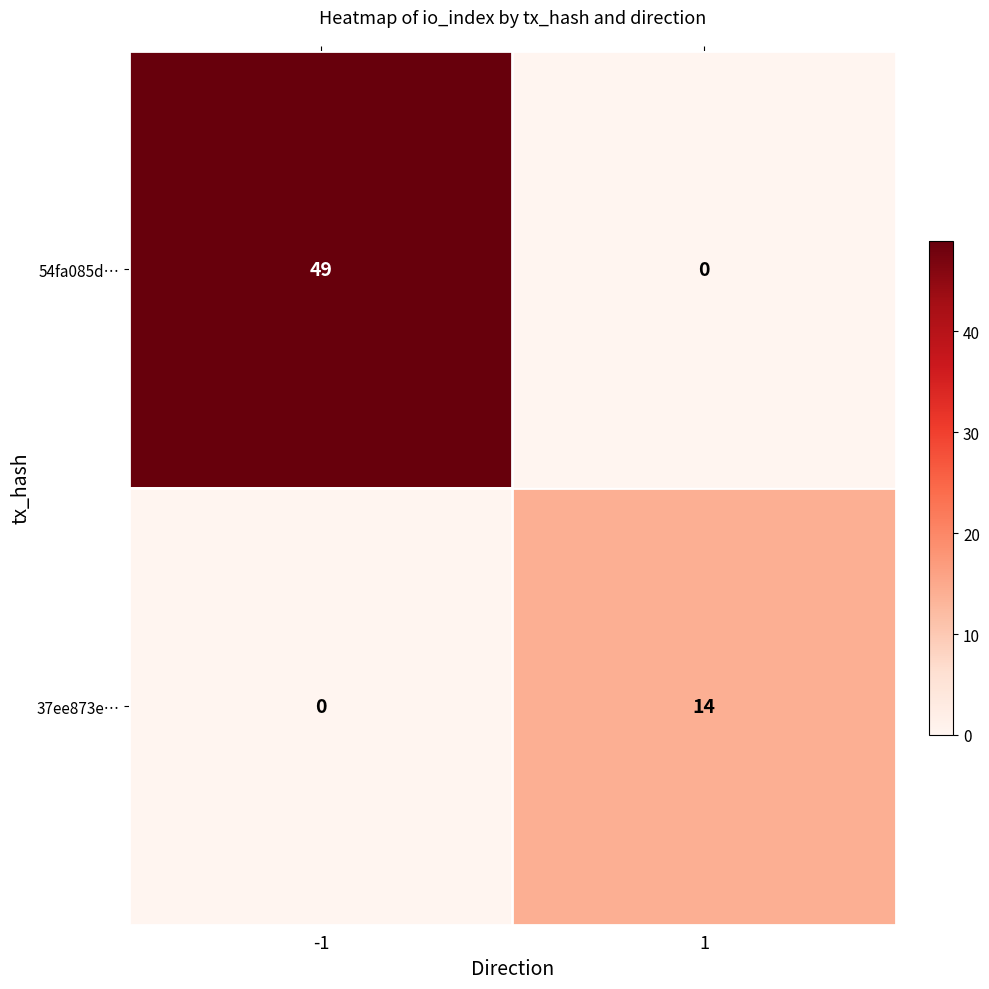

What is the maximum value shown in the chart?

49